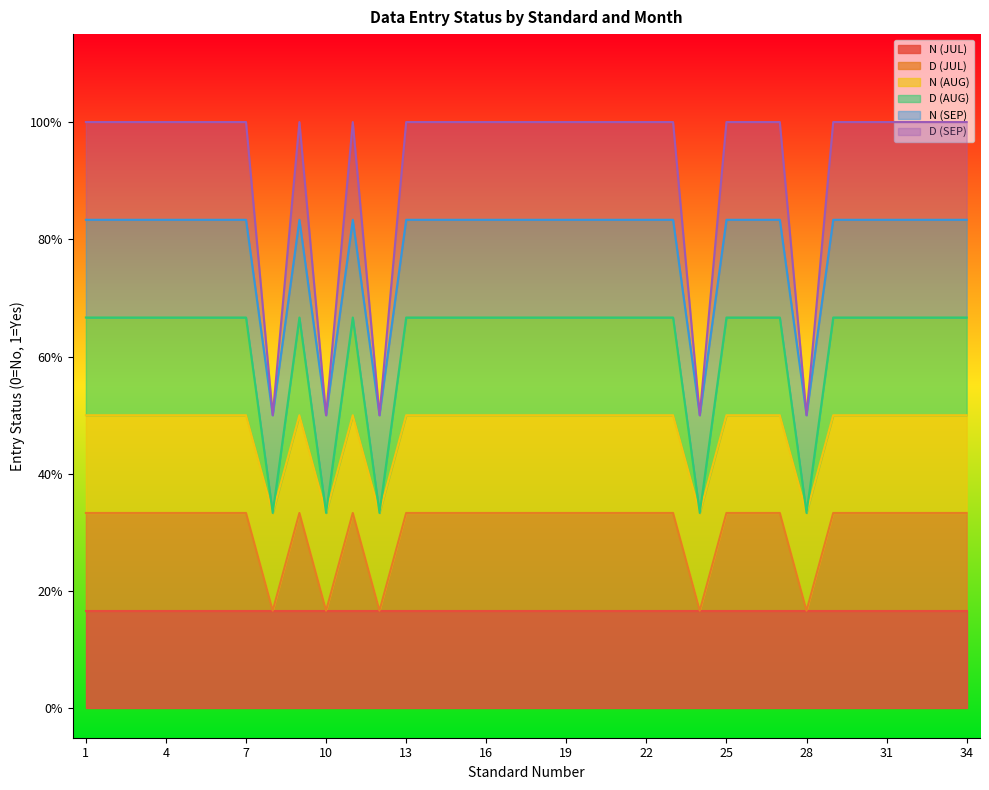

What is the difference between the maximum and second lowest values in the D (JUL) series?

0.2